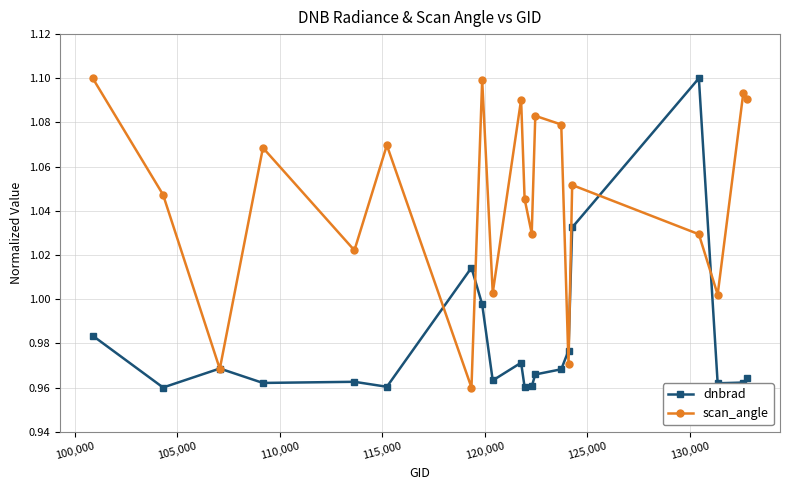

List the series in order of their overall mean, highest first.

scan_angle, dnbrad